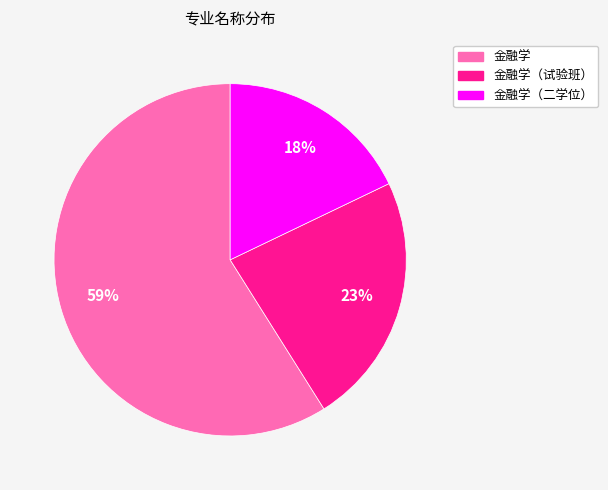

Which category has the smallest portion of the pie?

金融学（二学位）